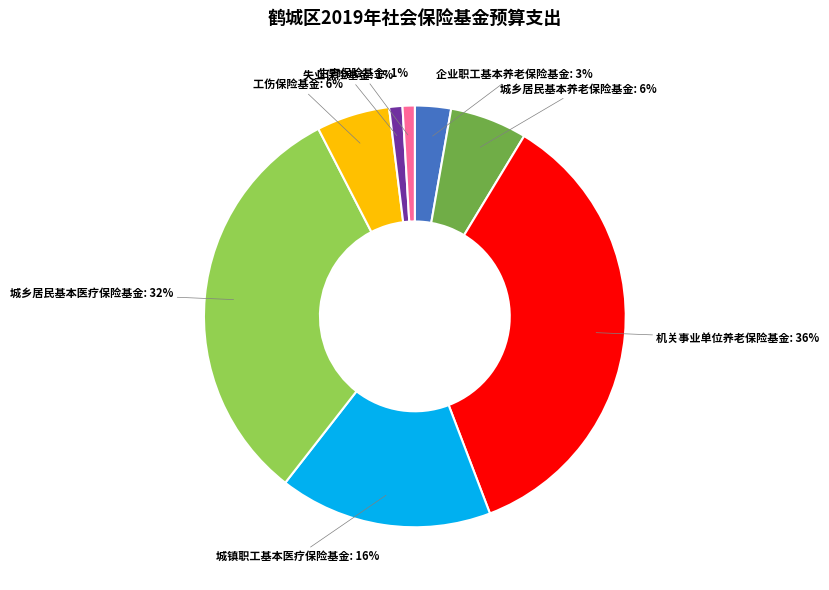

Does any single category account for the majority?

No